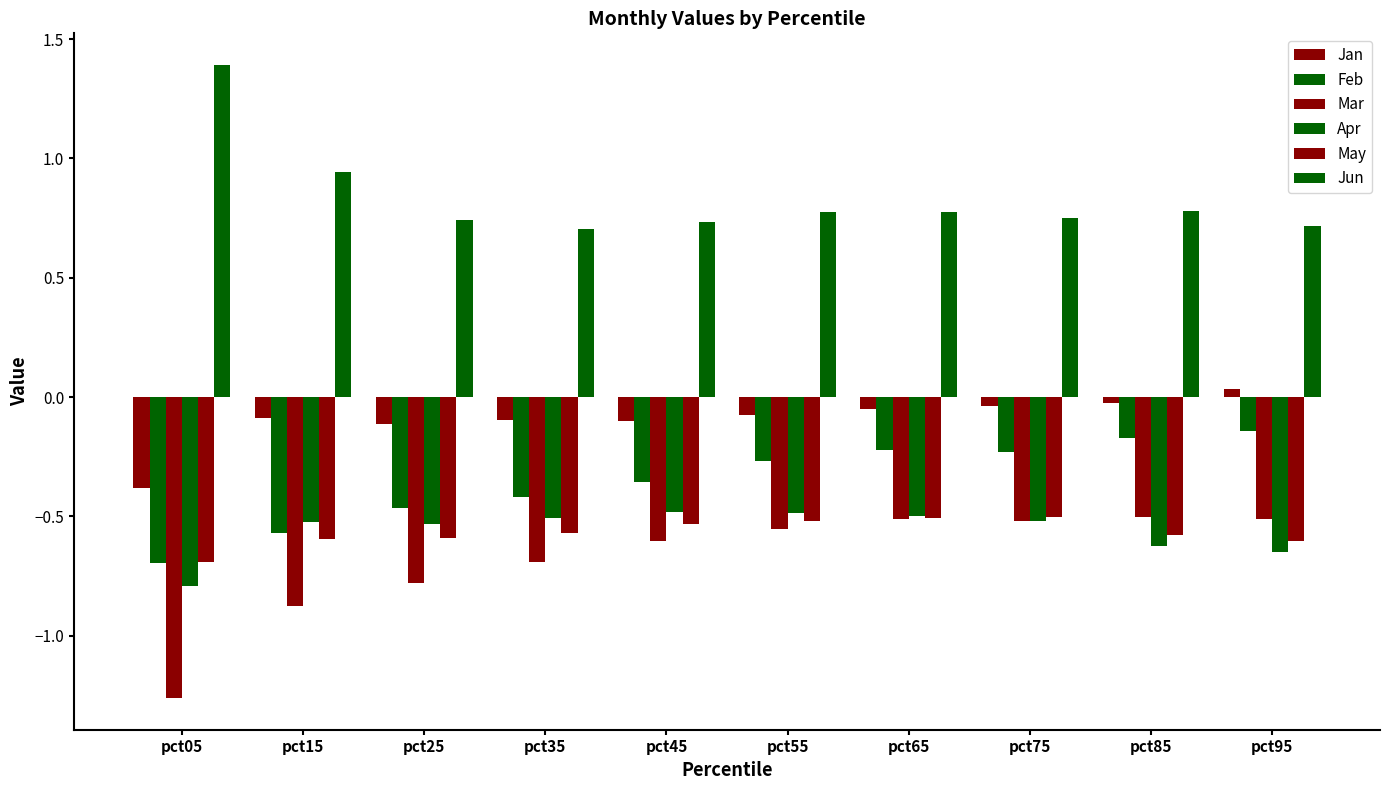

Rank the series at pct25 from highest to lowest value.

Jun, Jan, Feb, Apr, May, Mar